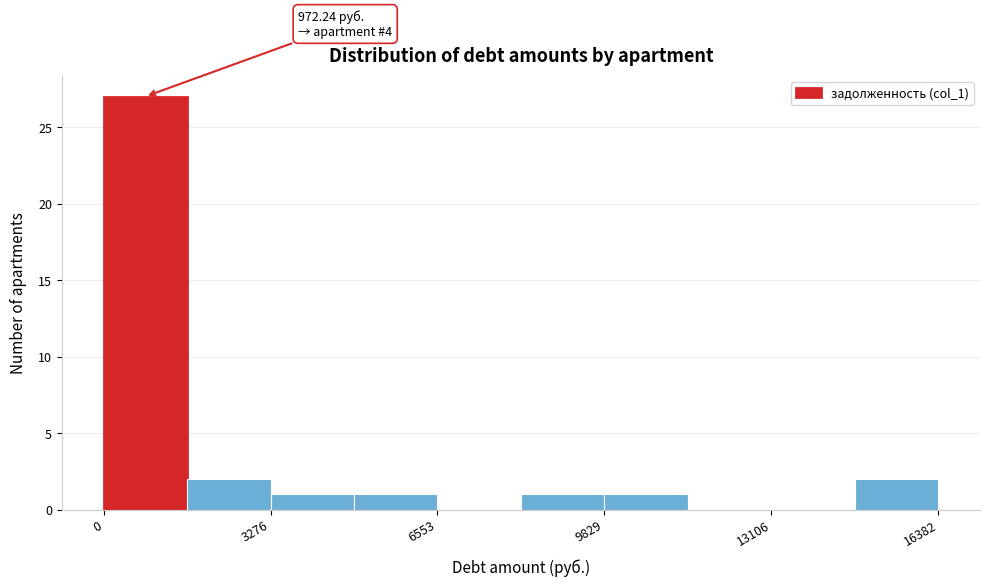

Read against the x-axis, roughly where is the centre of the tallest bar?

1000